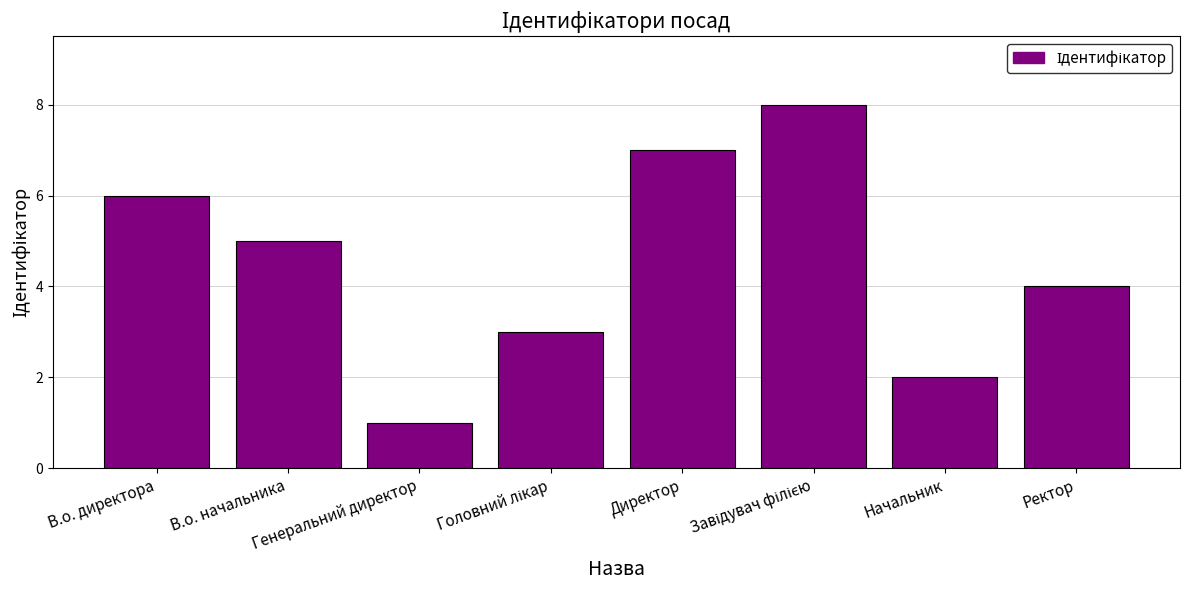

What is the minimum value shown in the chart?

1